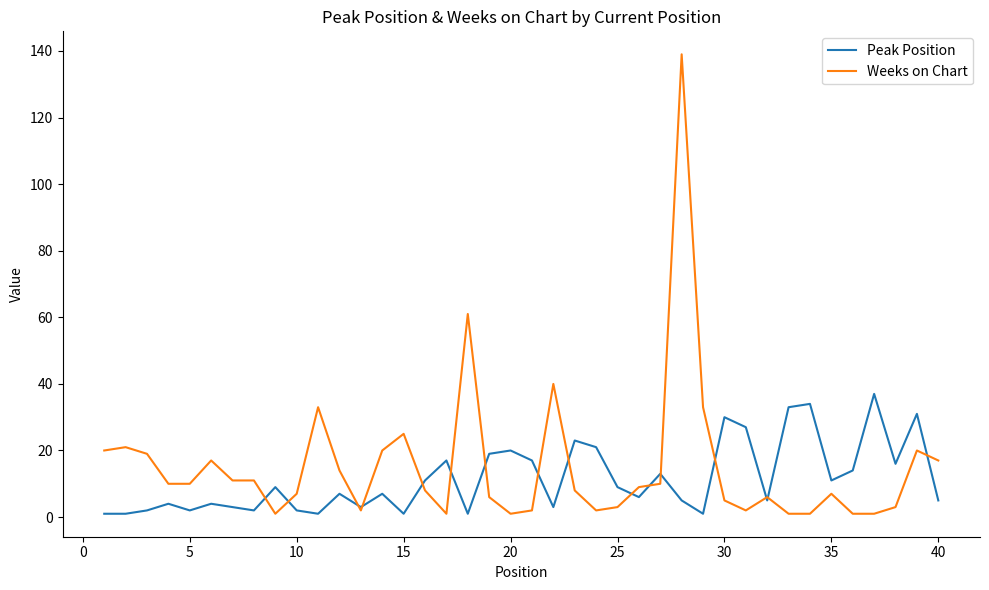

What is the highest value of the Peak Position series?

37